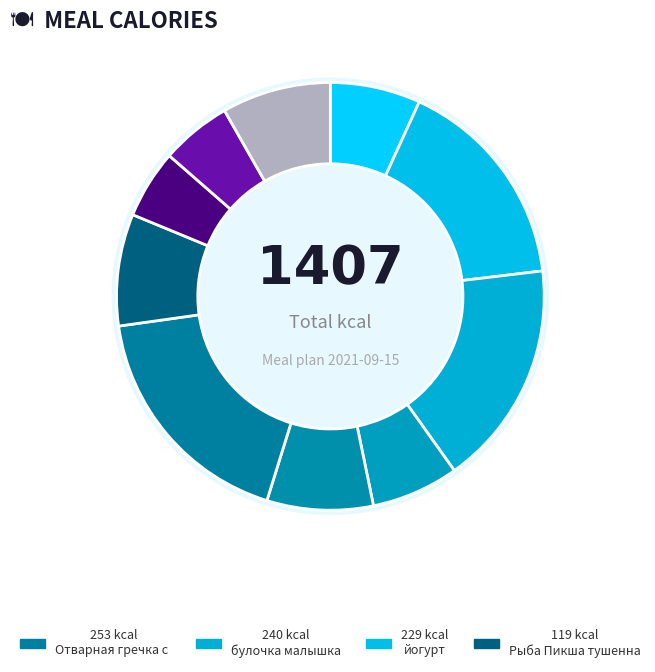

Which has a higher value, йогурт or Хлеб Белый сортовой?

йогурт